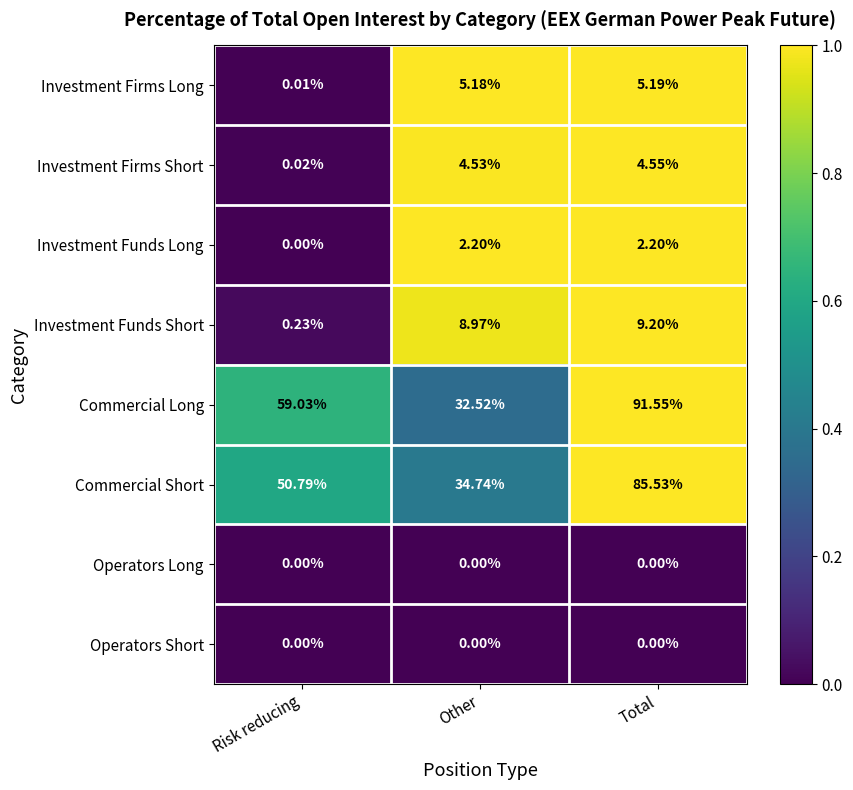

Which series has the widest spread of values?

Commercial Long